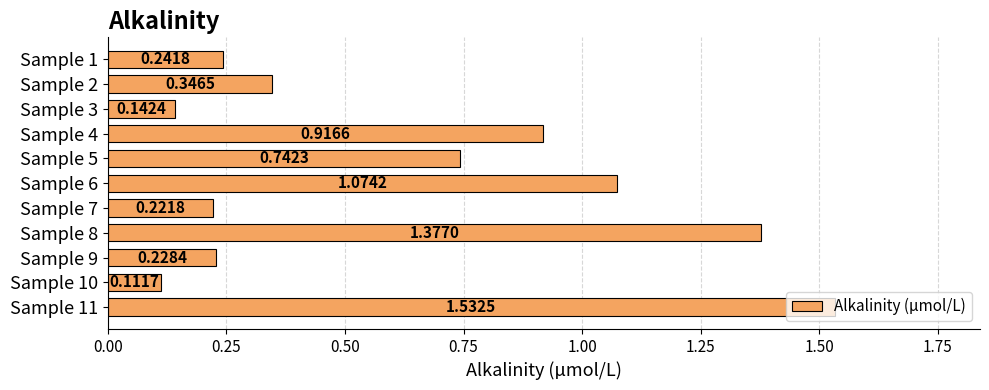

What is the change in value from Sample 3 to Sample 5?

+0.6